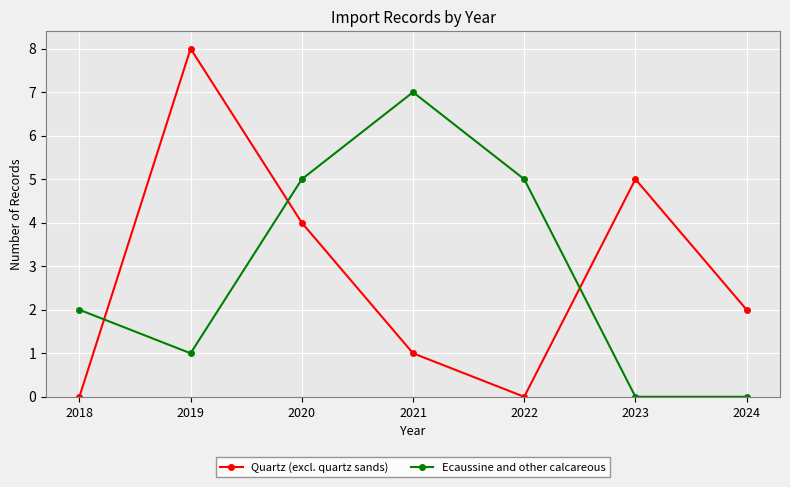

What value does the Quartz (excl. quartz sands) series have at 2023?

5